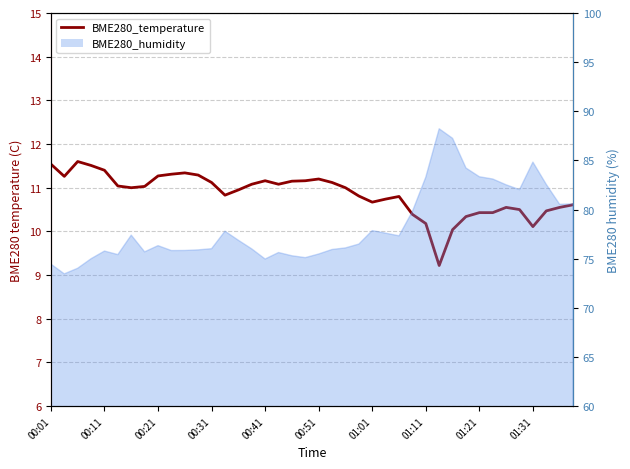

Reading left to right, list all the values displayed in this chart.

11.5	11.3	11.6	11.5	11.4	11.0	11.0	11.0	11.3	11.3	11.3	11.3	11.1	10.8	10.9	11.1	11.2	11.1	11.2	11.2	11.2	11.1	11.0	10.8	10.7	10.7	10.8	10.4	10.2	9.2	10.0	10.3	10.4	10.4	10.6	10.5	10.1	10.5	10.6	10.6